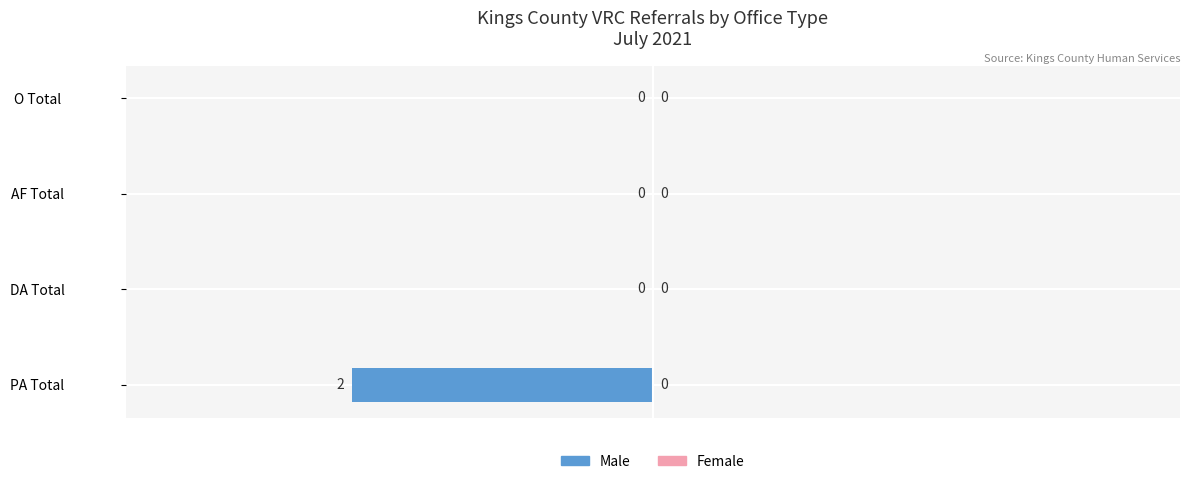

Is it true that the value at DA Total is 0?

True